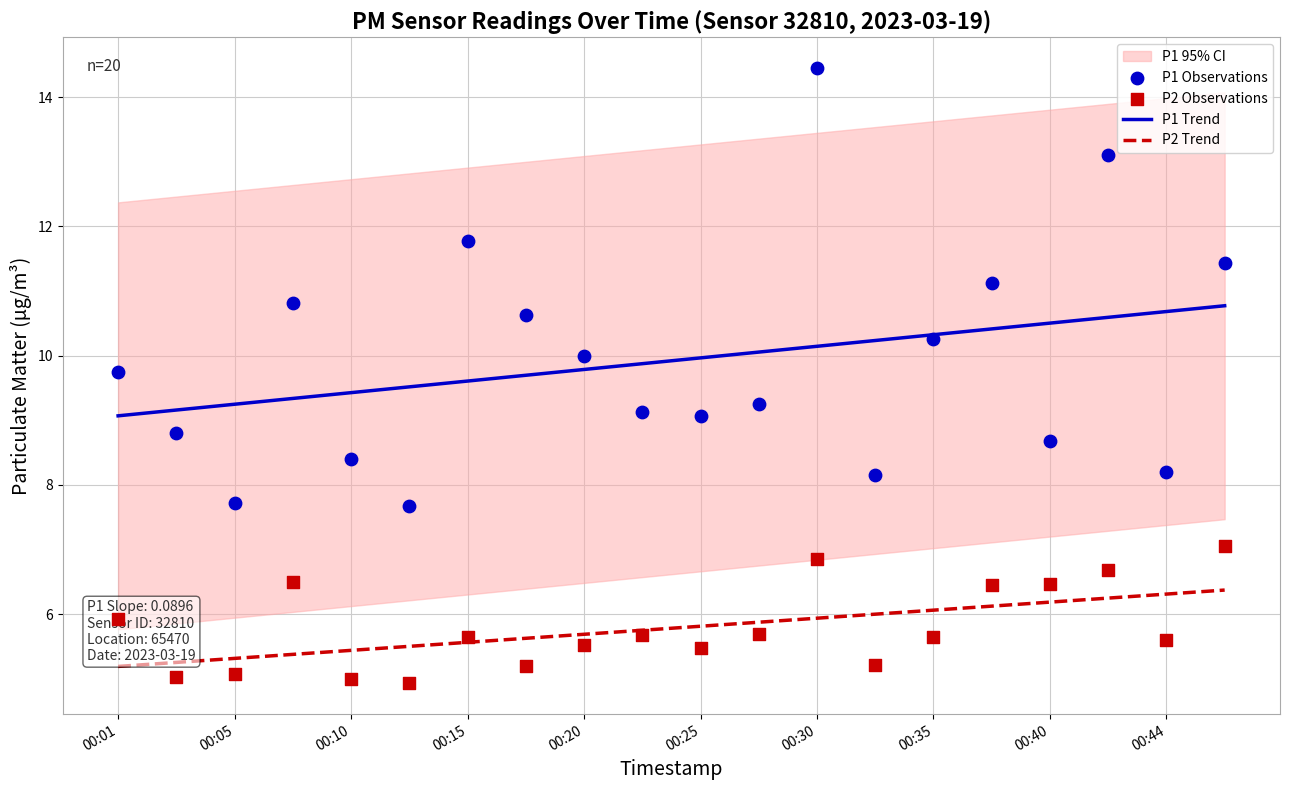

Is the value of P1 Trend at 00:10 greater than the value of P2 Trend at 00:01?

Yes